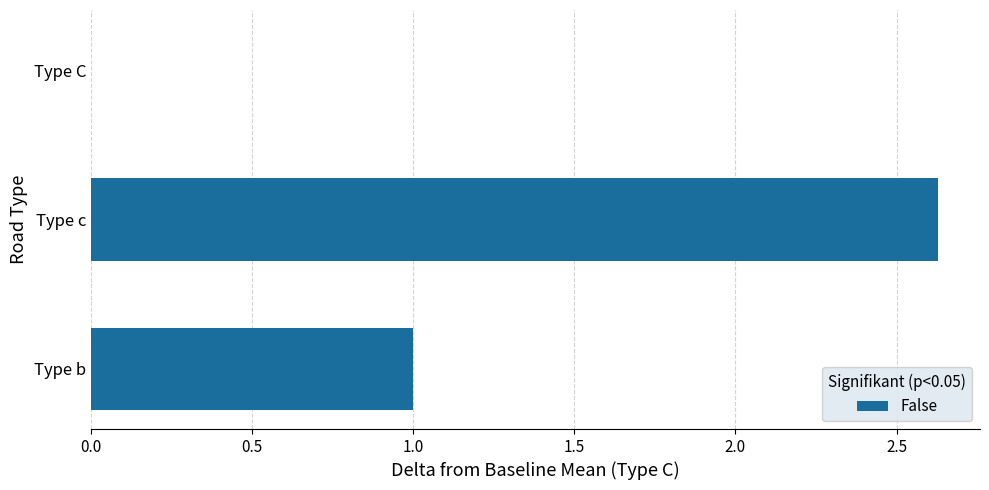

The chart shows a value of -1.2 at Type C. True or false?

False